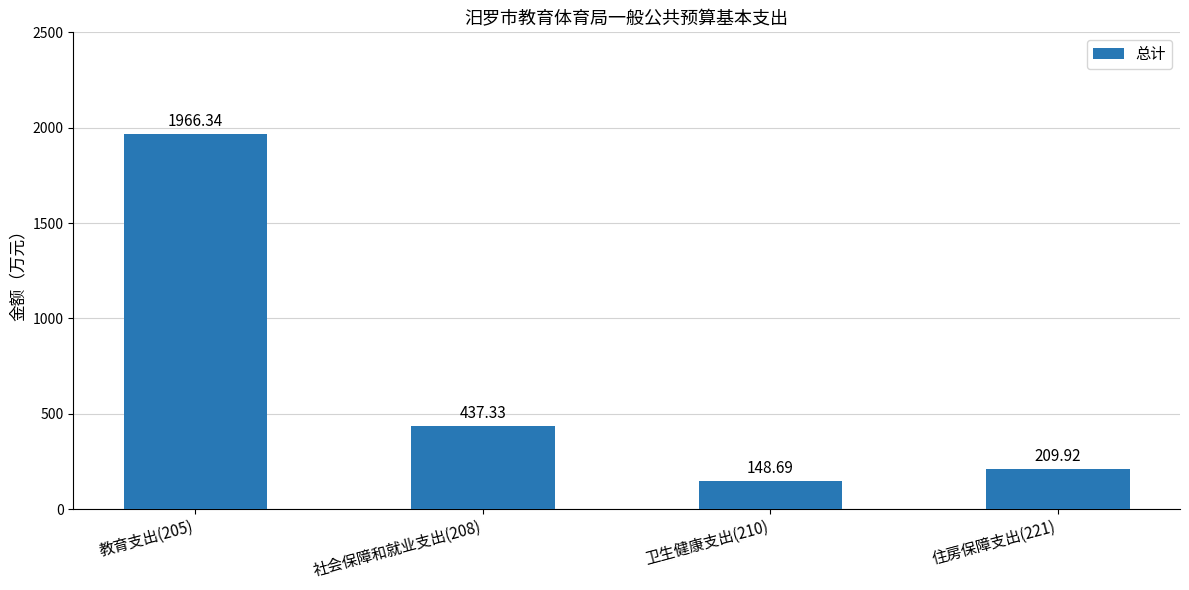

How many categories are shown in the chart?

4